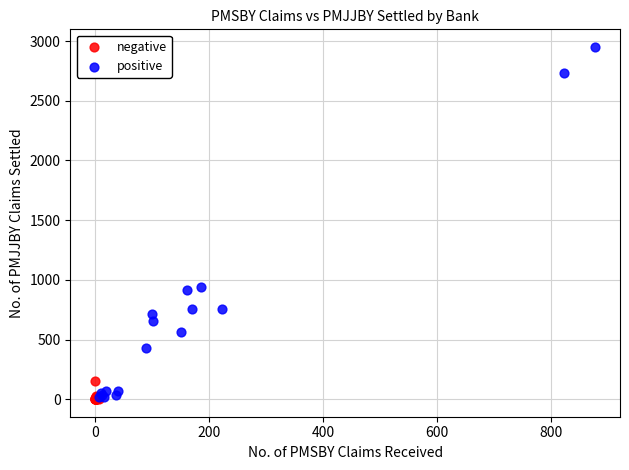

What are all the series names shown in the legend?

negative, positive